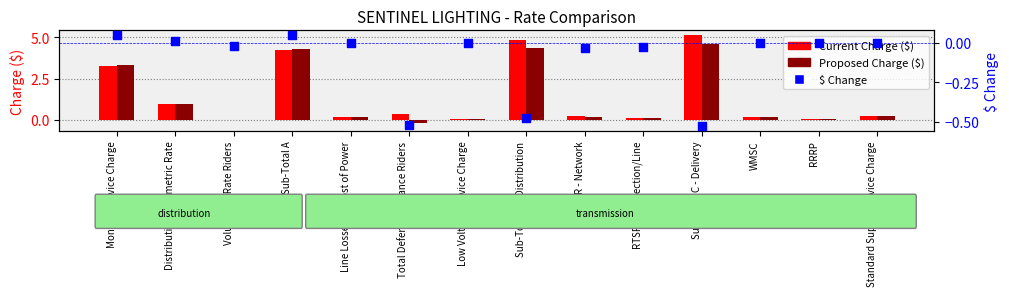

At how many categories does at least one series exceed 1?

4